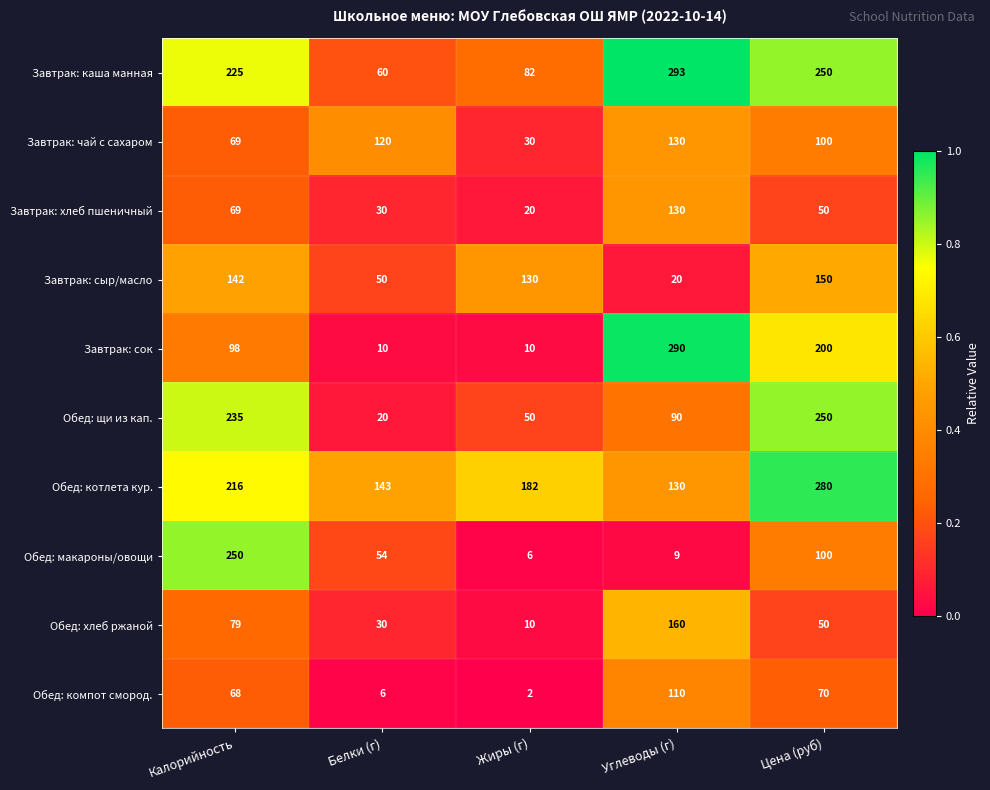

Count the Завтрак: сок values in the range 10 to 200.

4